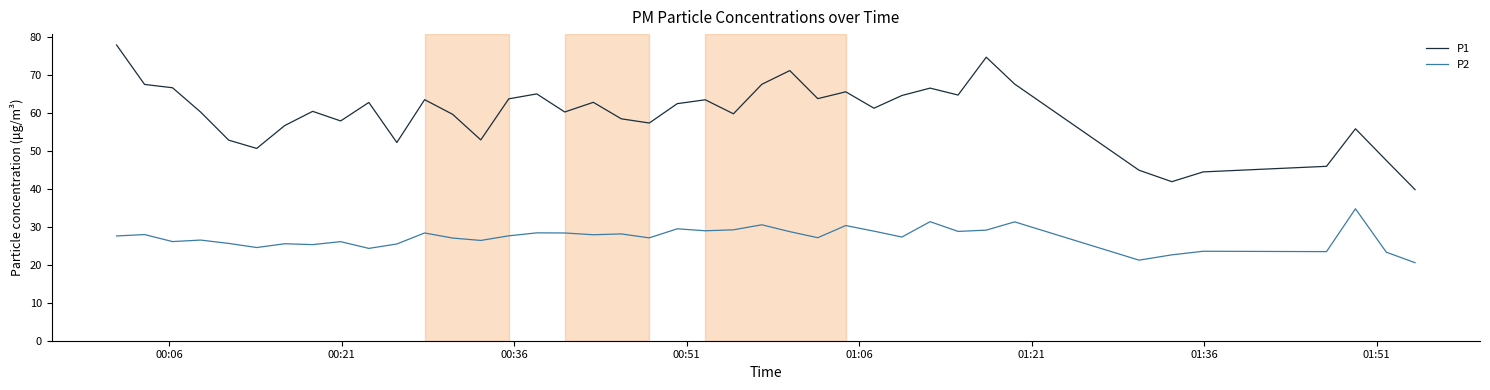

Which series has the largest range (max minus min)?

P1